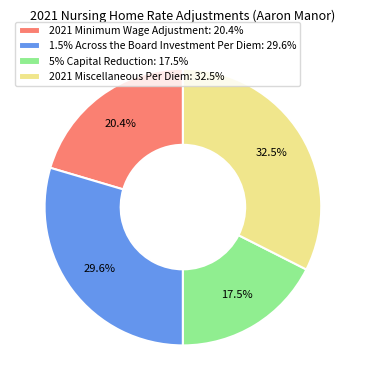

How many slices are in this pie chart?

4